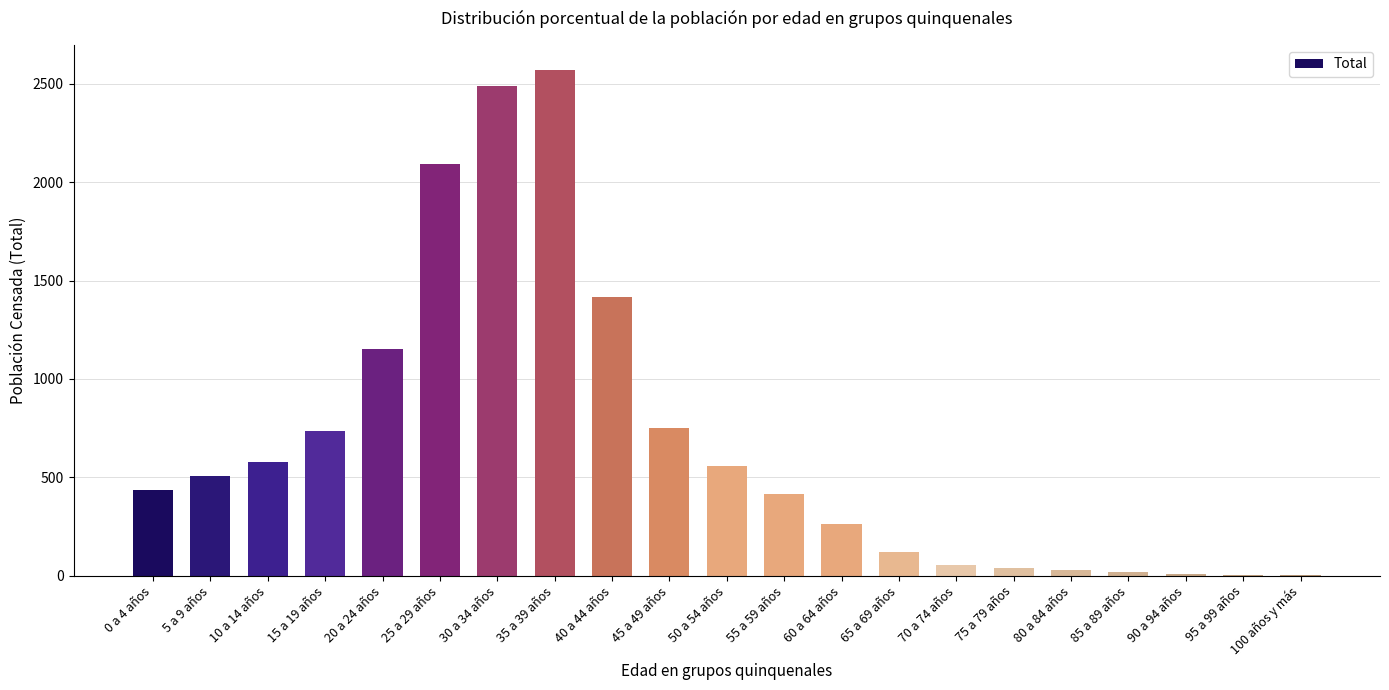

What is the greatest value displayed?

2570